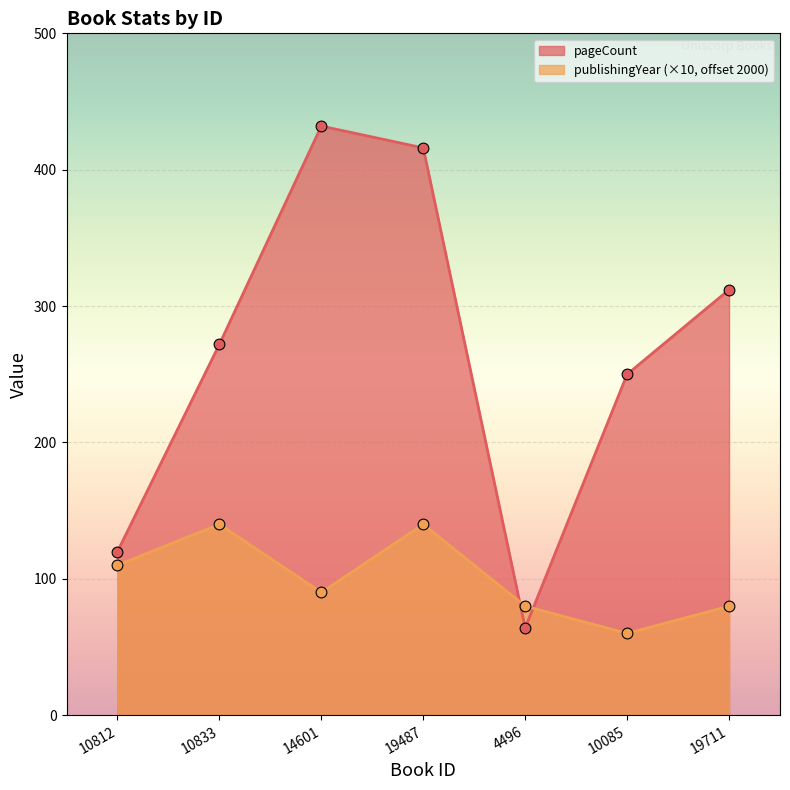

What are all the series names shown in the legend?

pageCount, publishingYear